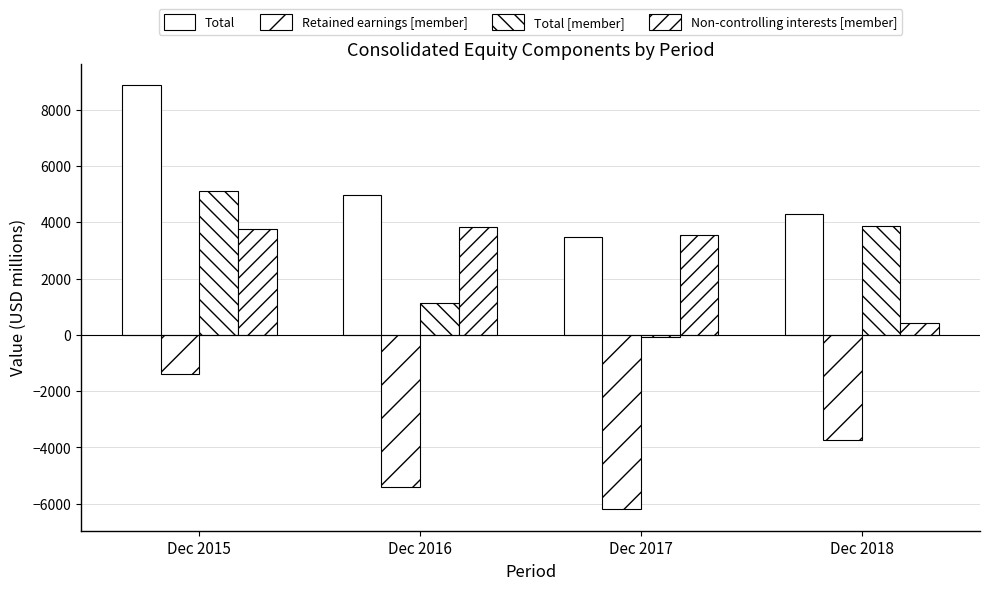

How many bars are there in total?

16